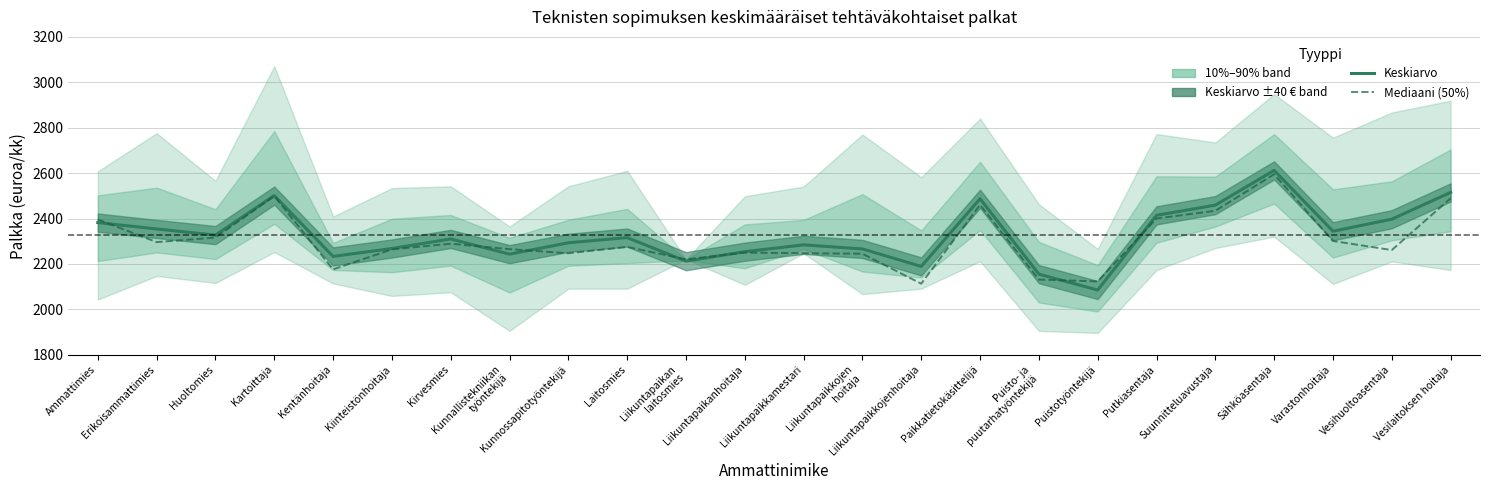

What is the maximum value shown in the chart?

2612